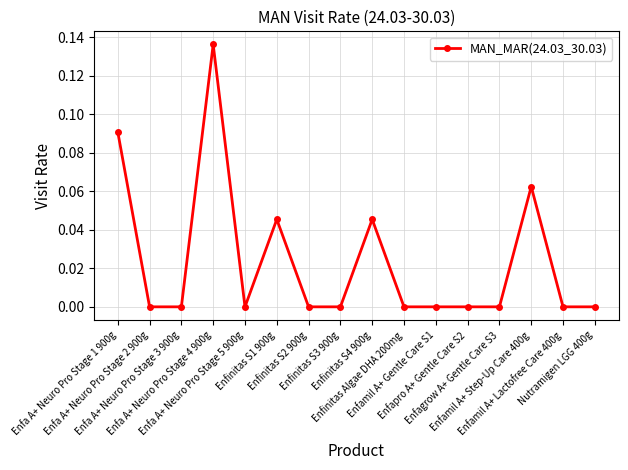

Is it true that the value at Nutramigen LGG 400g is 0.0?

True